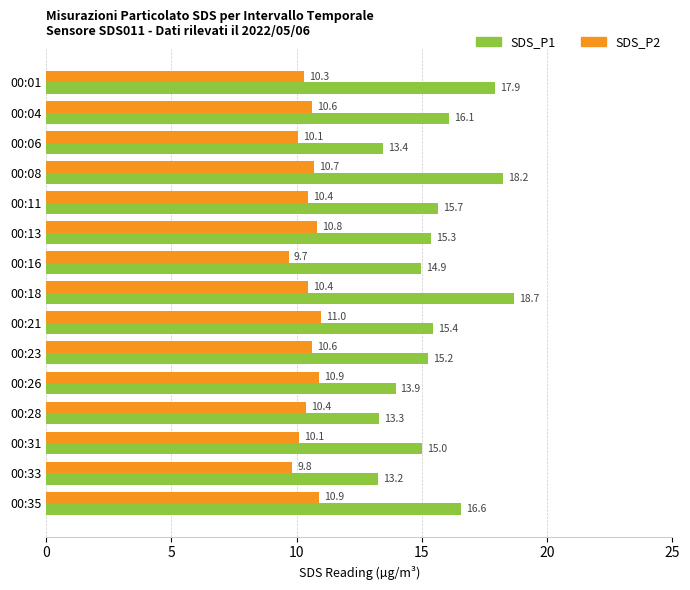

Is it true that SDS_P2 equals 10.1 at 00:31?

True